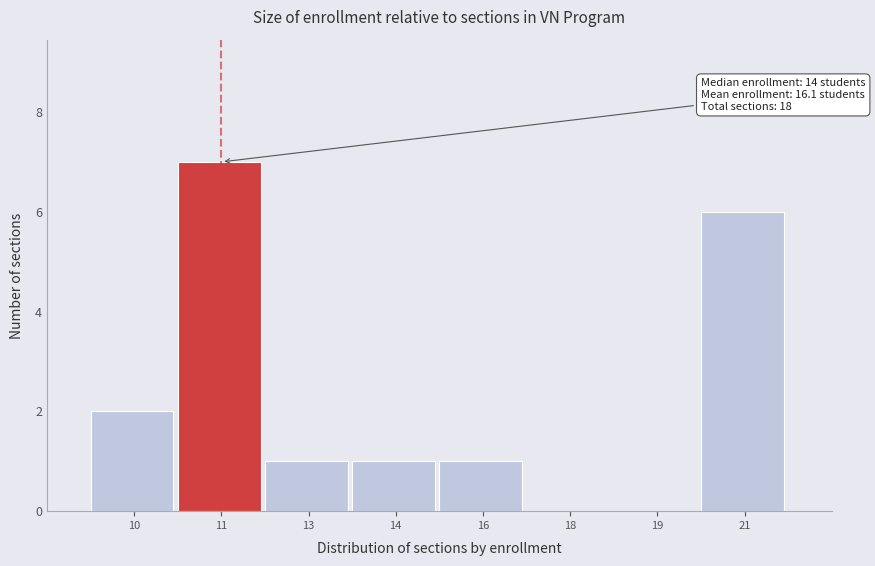

Reading left to right, what are all the values shown in this chart?

10=2	11=7	13=1	14=1	16=1	18=0	19=0	21=6